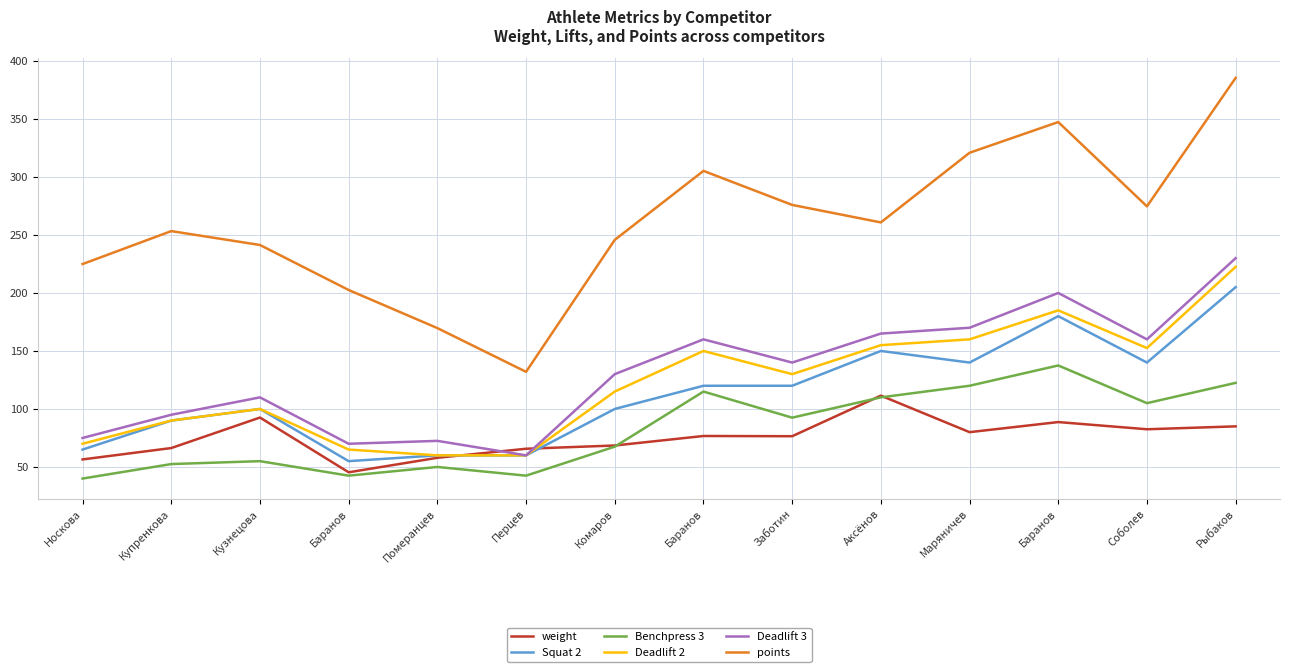

What are all the series names shown in the legend?

weight, Squat 2, Benchpress 3, Deadlift 2, Deadlift 3, points